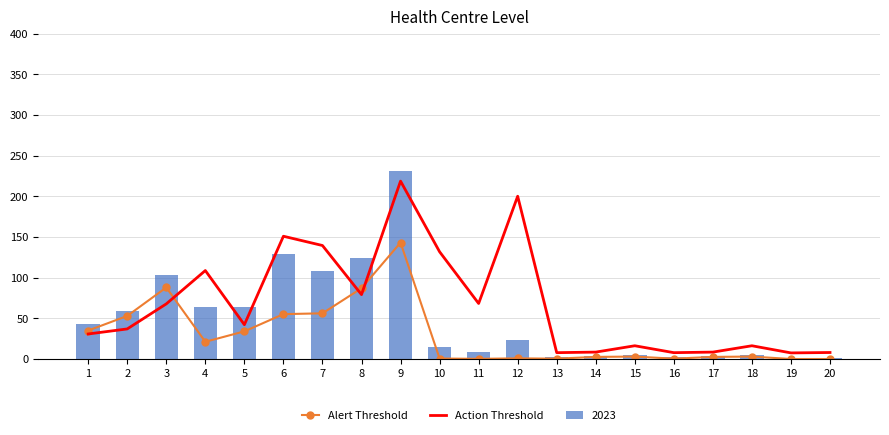

Rank the categories by Alert Threshold value from lowest to highest.

19, 20, 11, 13, 16, 10, 12, 14, 17, 15, 18, 4, 5, 1, 2, 6, 7, 8, 3, 9